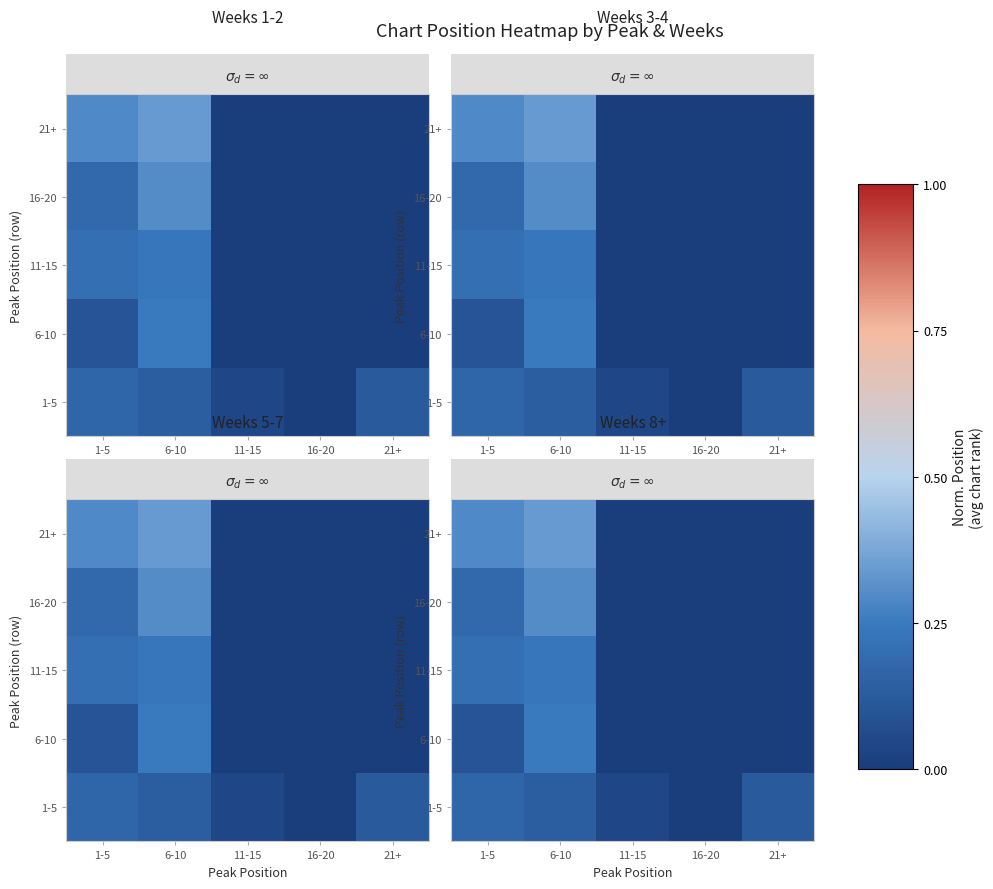

At which category does the chart reach its peak across all series?

6-10